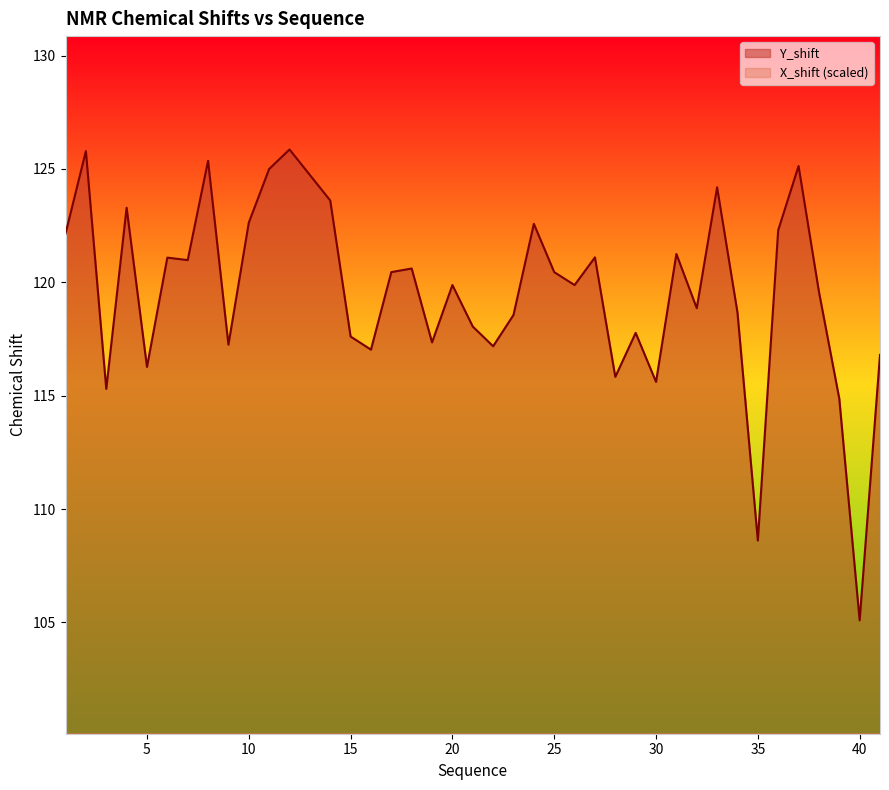

Rank the series by their maximum value, from lowest to highest.

X_shift, Y_shift